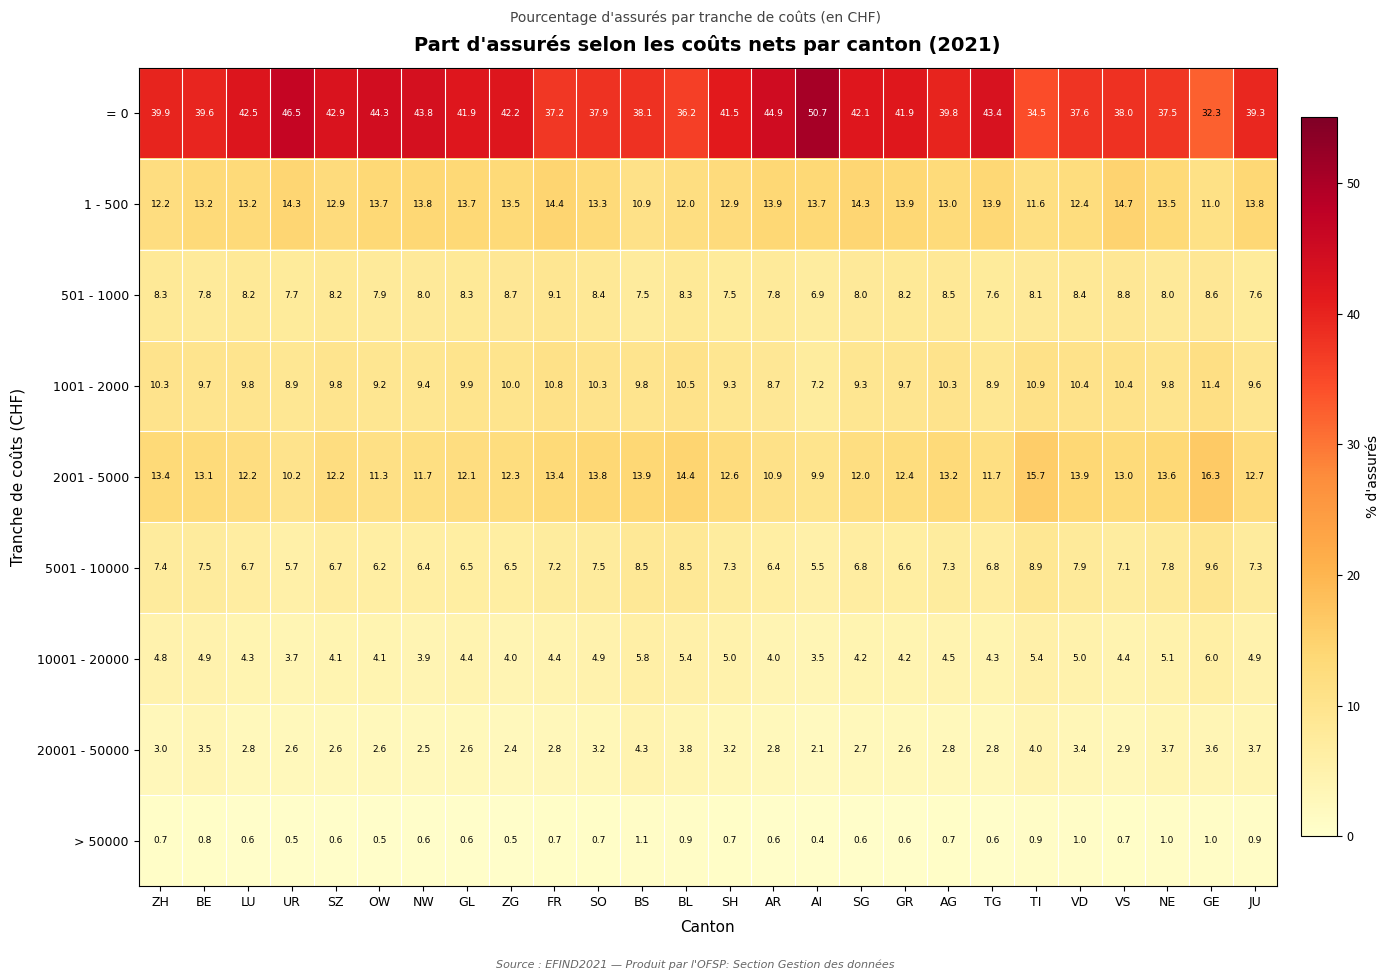

Rank the series at BS from lowest to highest value.

> 50000, 20001 - 50000, 10001 - 20000, 501 - 1000, 5001 - 10000, 1001 - 2000, 1 - 500, 2001 - 5000, = 0